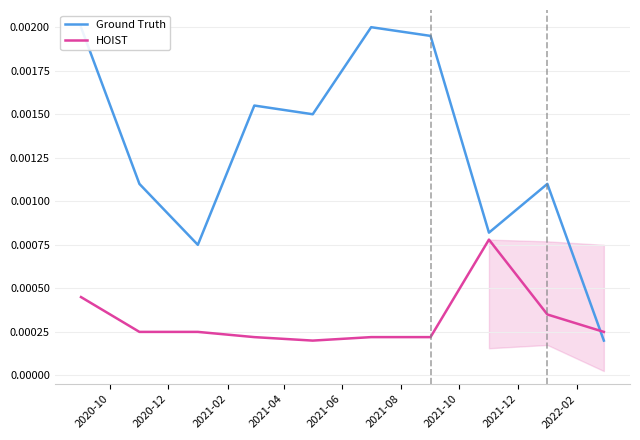

Is this an area chart (filled region under the line)?

No